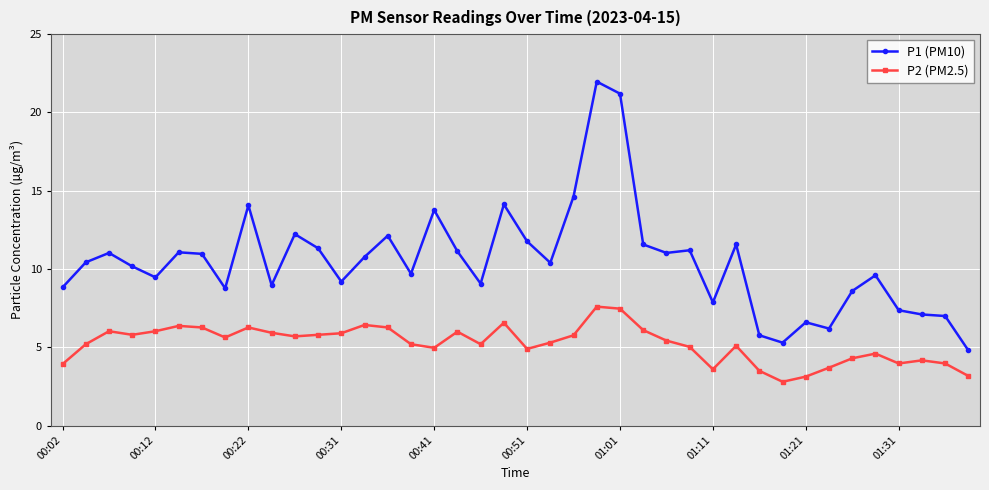

At how many categories does at least one series exceed 13?

6